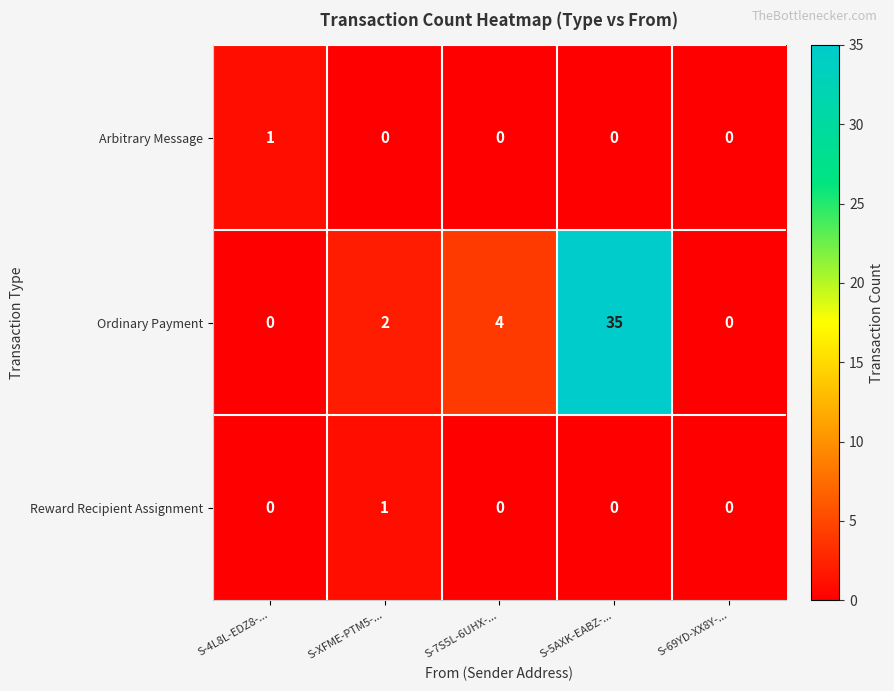

Reading left to right, extract all data points from this chart.

Arbitrary Message: 1	0	0	0	0
Ordinary Payment: 0	2	4	35	0
Reward Recipient Assignment: 0	1	0	0	0